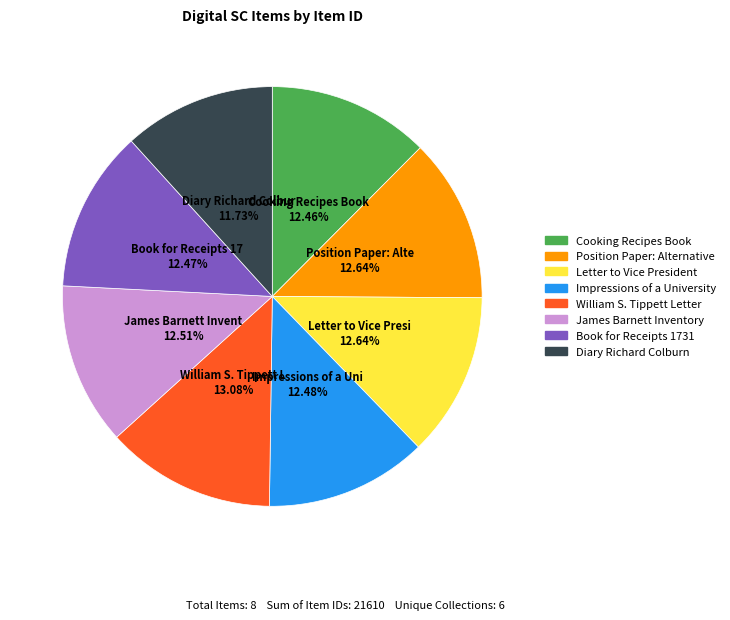

Is Impressions of a University the majority of the pie?

No